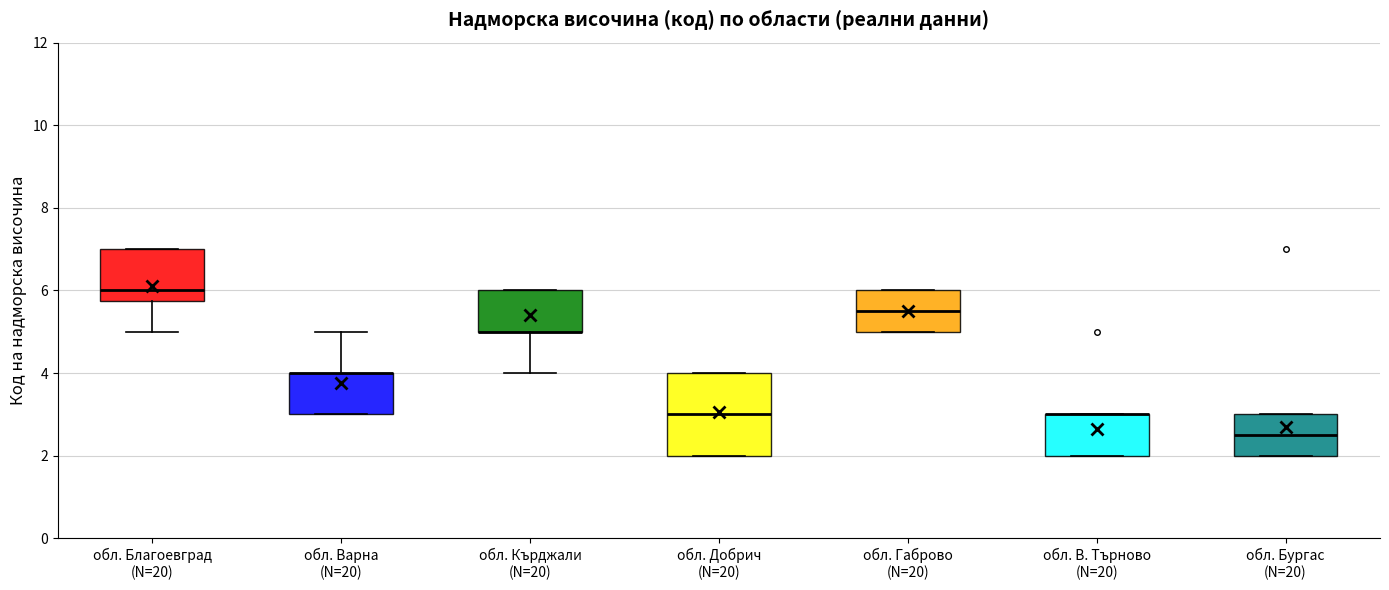

Reading left to right, read every box against the y-axis: the position of its median line, the range the box covers, and the ends of its whiskers. The values are not printed on the chart, so give them approximately, as read against the axis.

обл. Благоевград (N=20): median 6.0, box 5.8 to 7.0, whiskers 5.0 to 7.0
обл. Варна (N=20): median 4.0 (drawn on the box's upper edge), box 3.0 to 4.0, whiskers 3.0 to 5.0
обл. Кърджали (N=20): median 5.0 (drawn on the box's lower edge), box 5.0 to 6.0, whiskers 4.0 to 6.0
обл. Добрич (N=20): median 3.0, box 2.0 to 4.0, whiskers 2.0 to 4.0
обл. Габрово (N=20): median 5.6, box 5.0 to 6.0, whiskers 5.0 to 6.0
обл. В. Търново (N=20): median 3.0 (drawn on the box's upper edge), box 2.0 to 3.0, whiskers 2.0 to 3.0
обл. Бургас (N=20): median 2.6, box 2.0 to 3.0, whiskers 2.0 to 3.0